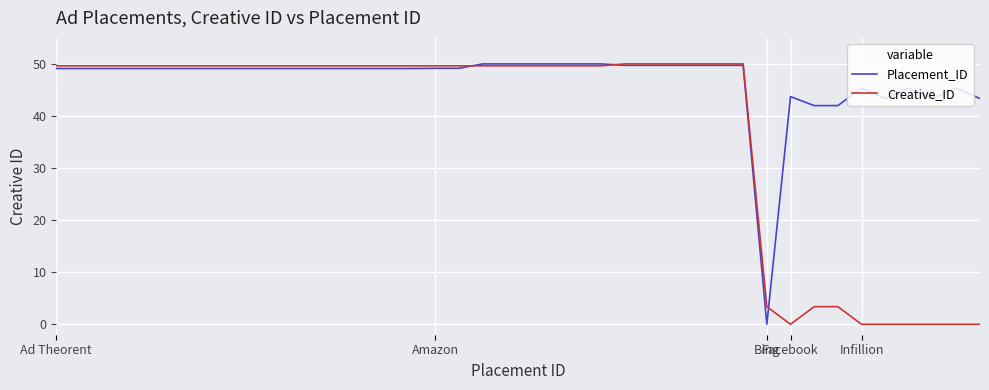

Rank the series by their average value, from highest to lowest.

Placement_ID, Creative_ID